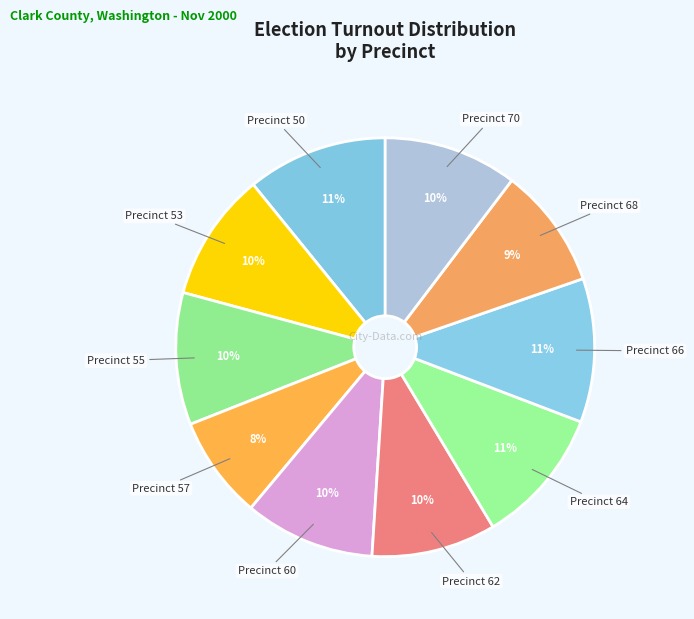

To the nearest percent, what is the difference between the largest and smallest slice percentages?

3%